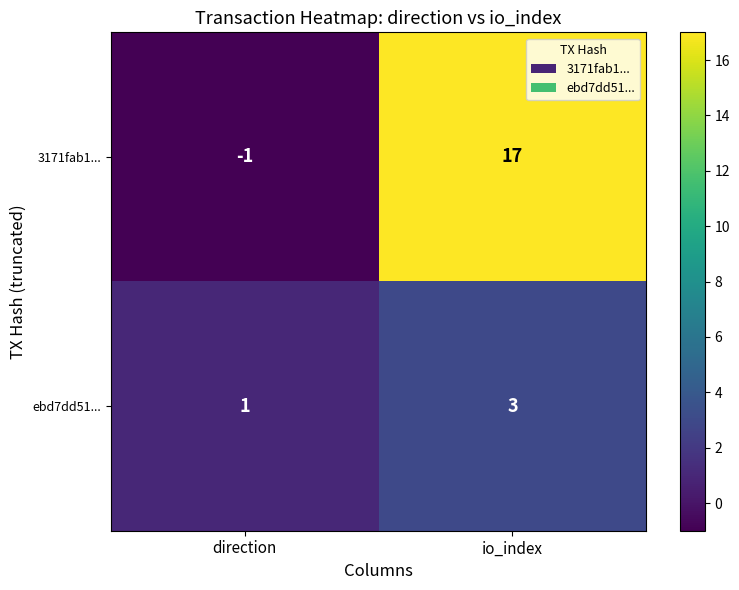

Where is ebd7dd51... nearest to the value 2?

direction